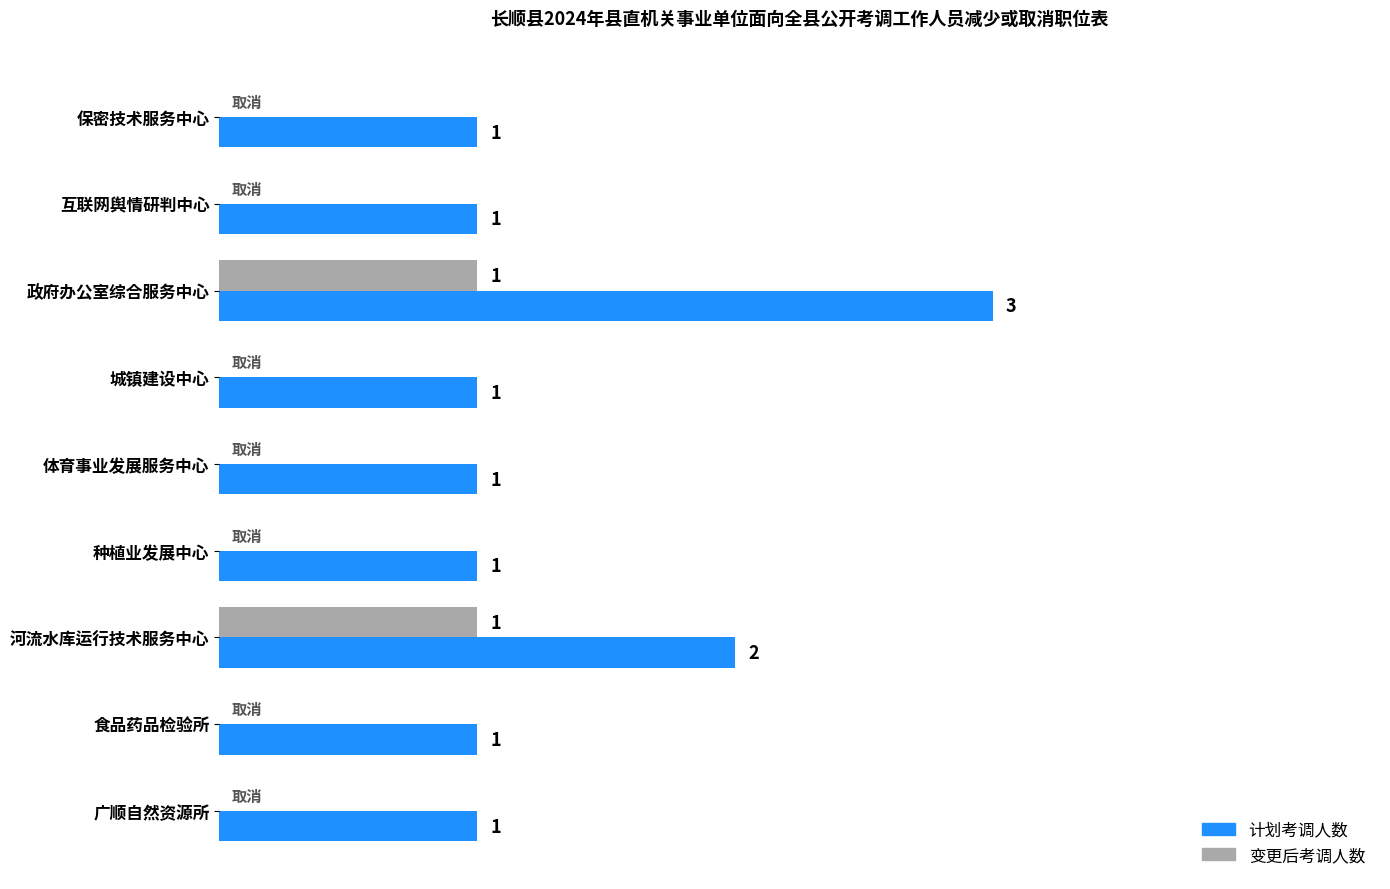

Between 政府办公室综合服务中心 and 城镇建设中心, which series saw the biggest shift?

计划考调人数